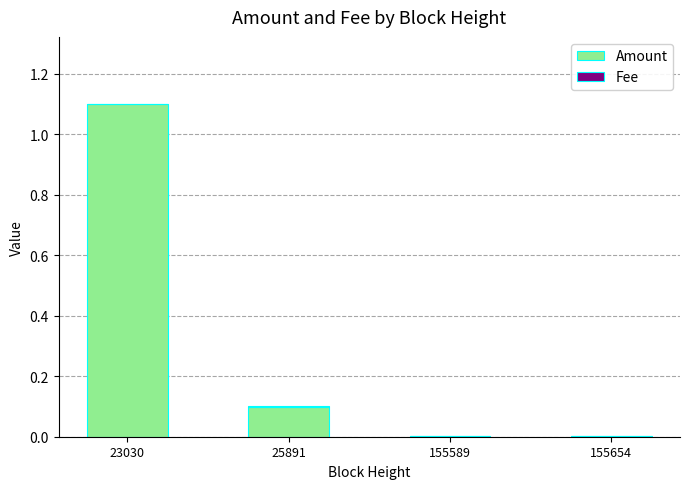

Is it true that Amount equals 0.0 at 155589?

True